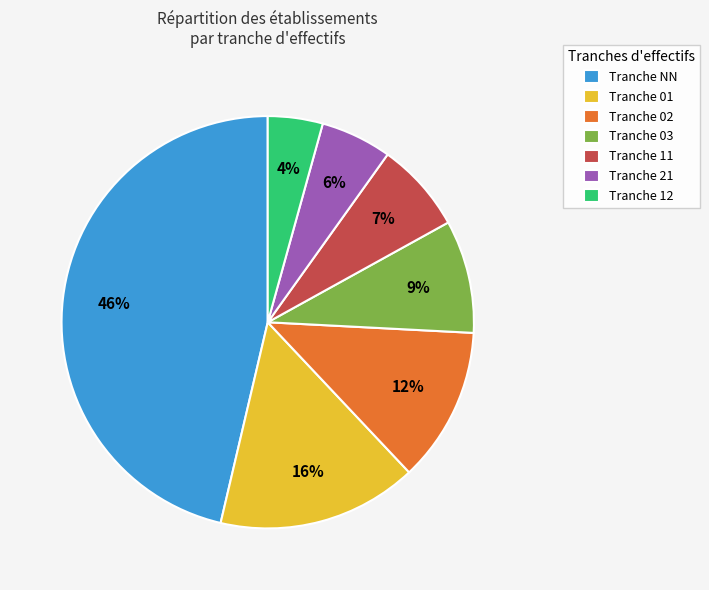

Do Tranche 03 and Tranche 02 together represent more than half of the pie?

No